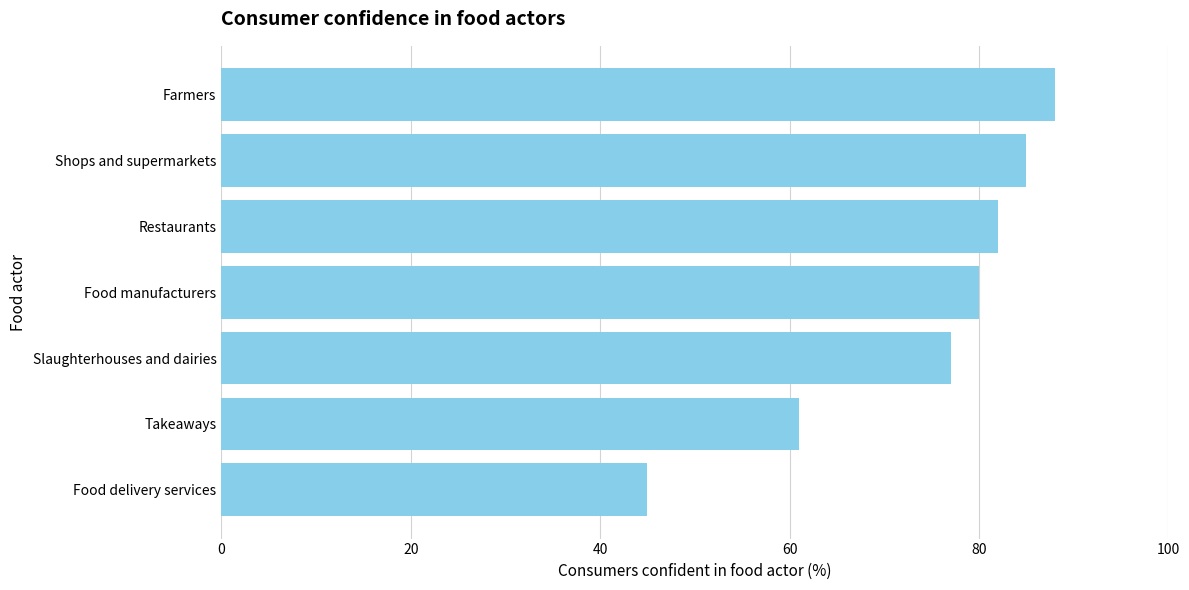

What is the change in value from Shops and supermarkets to Farmers?

+3